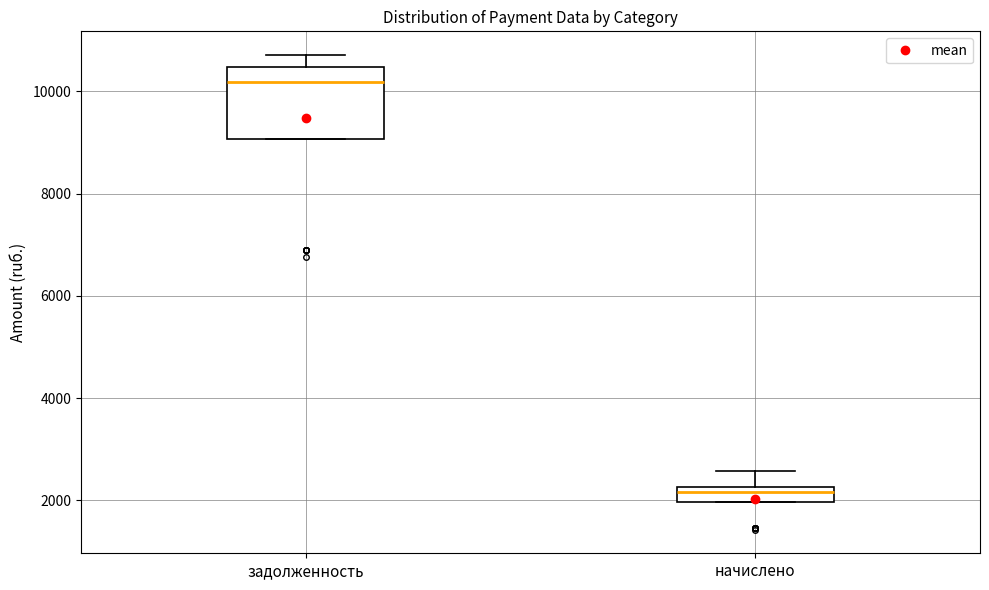

Which box has the highest median line?

задолженность